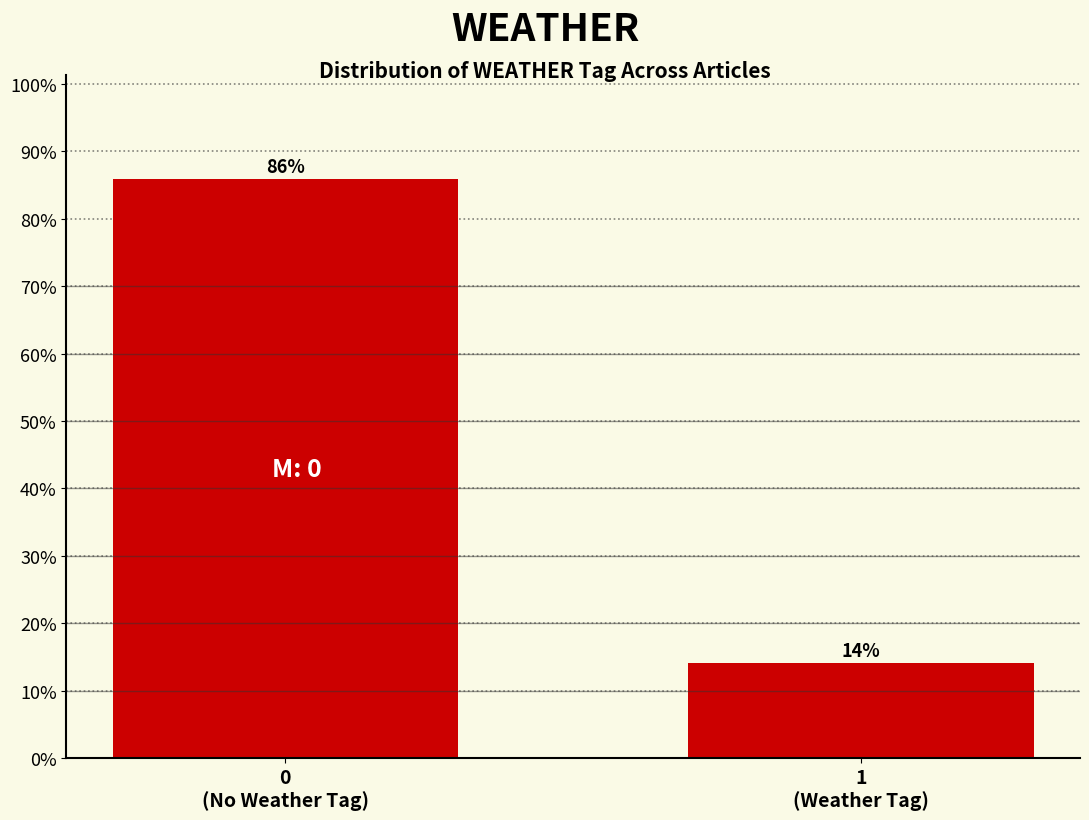

What is the average value?

50.0